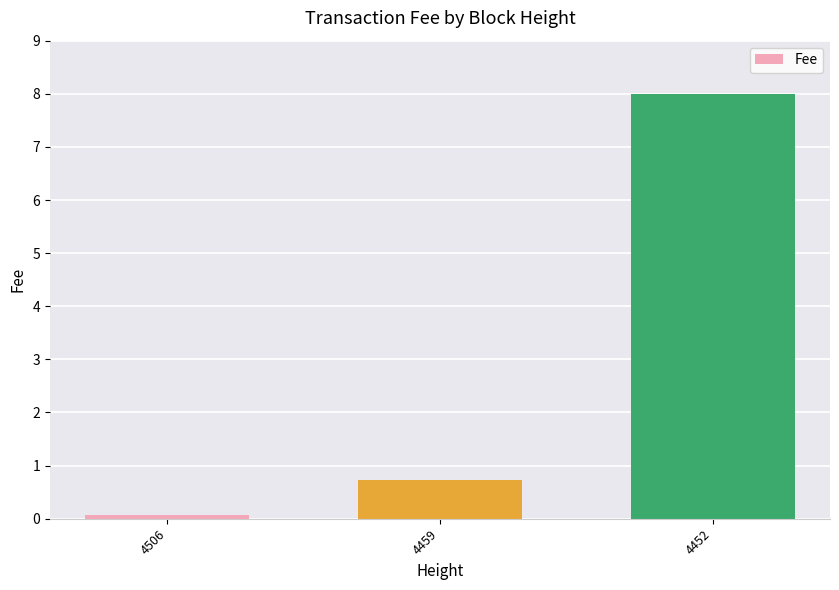

What is the value of the 3rd bar from the left?

8.0